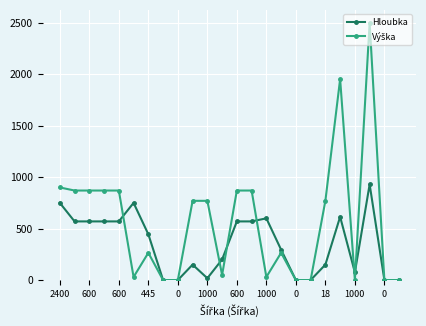

True or false: Hloubka has more than 2 points higher than both neighbors.

True